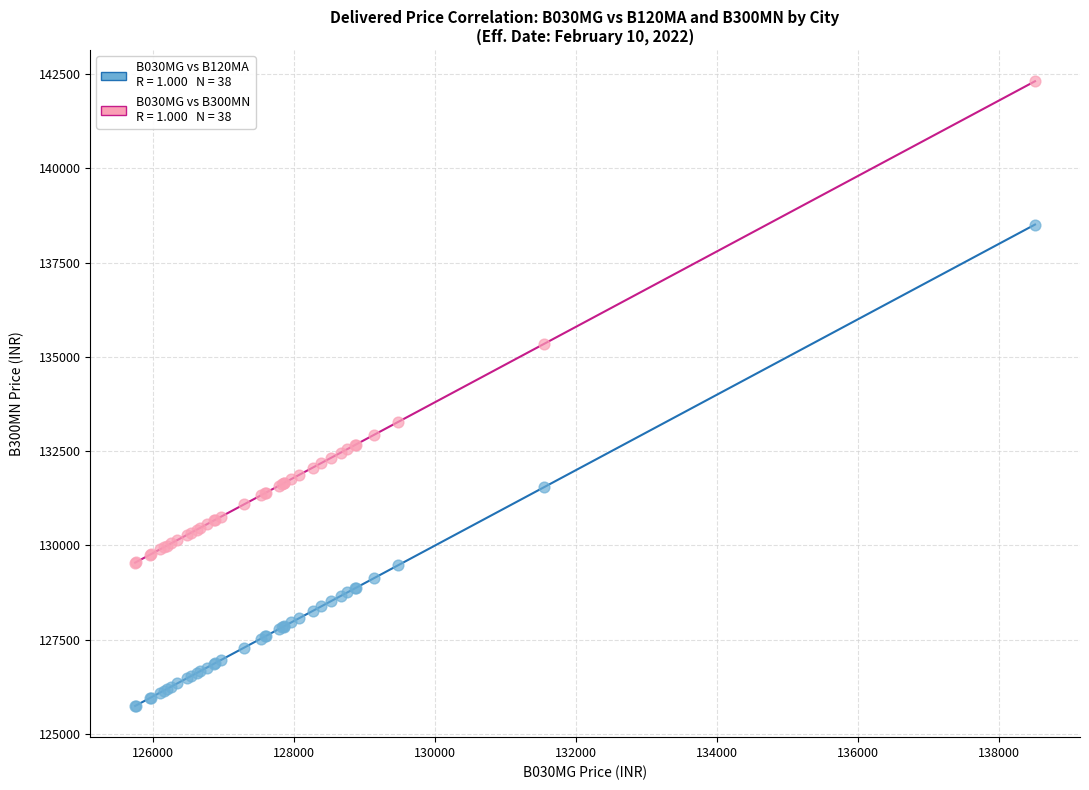

Across all series, what Y value is closest to 134028?

133278